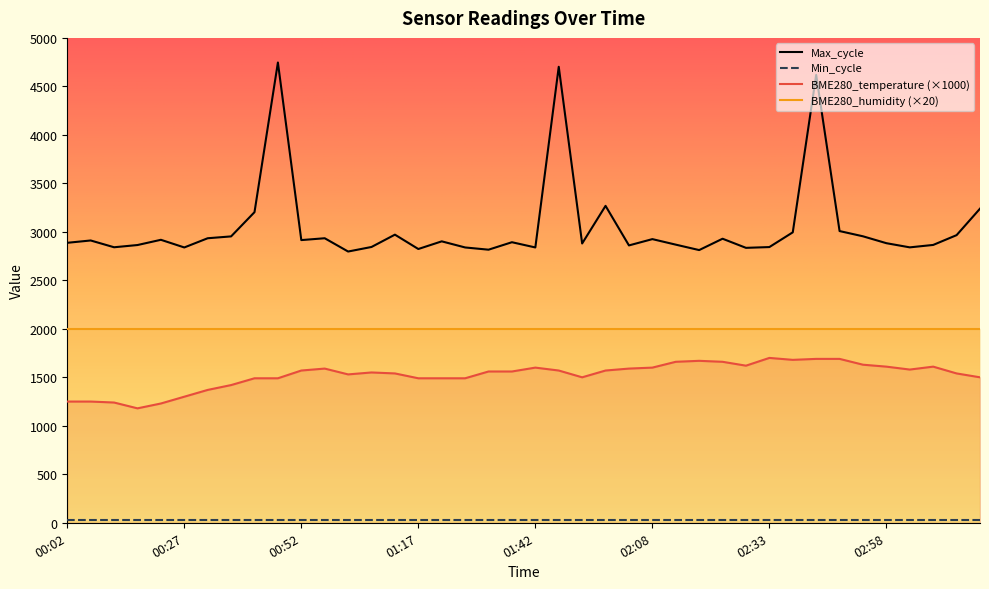

Which series has the largest total across all categories?

Max_cycle